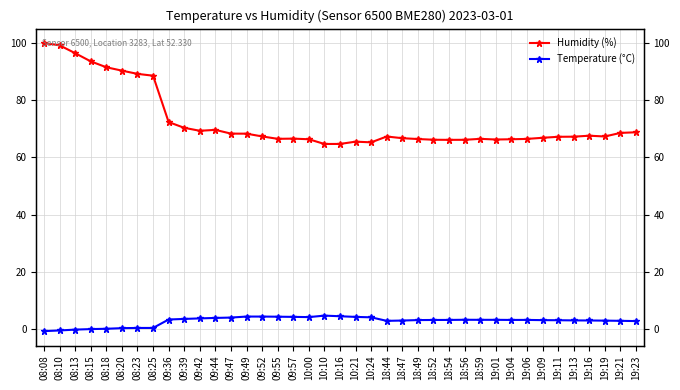

Which category has the lowest value in the Temperature (°C) series?

08:08